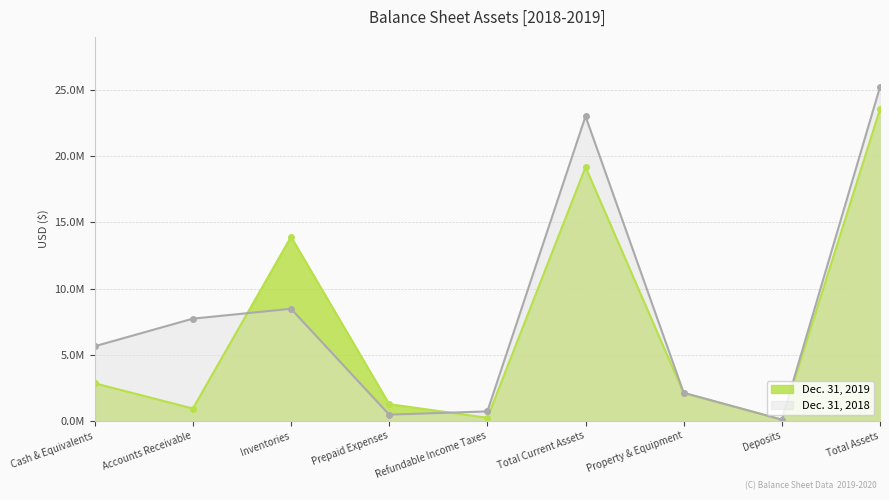

At how many categories does at least one series exceed 25065766?

1